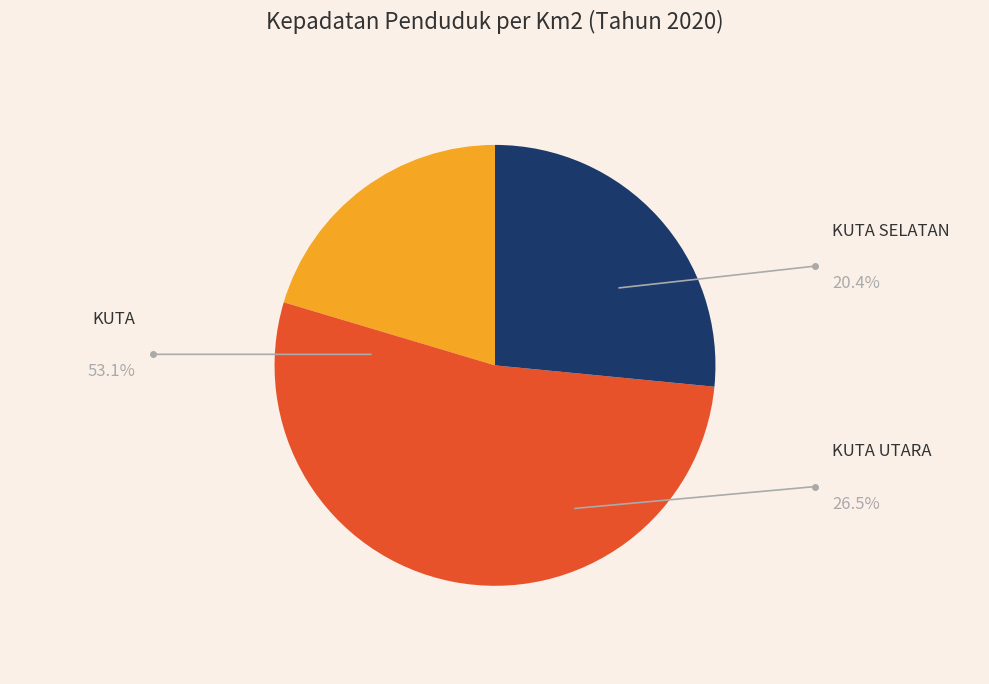

To the nearest percent, what portion does KUTA SELATAN represent?

20%